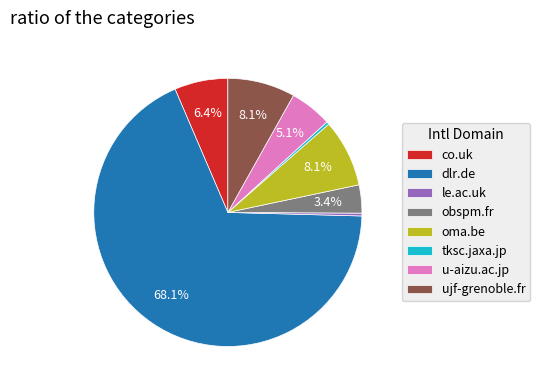

Does ujf-grenoble.fr represent more than half of the total?

No